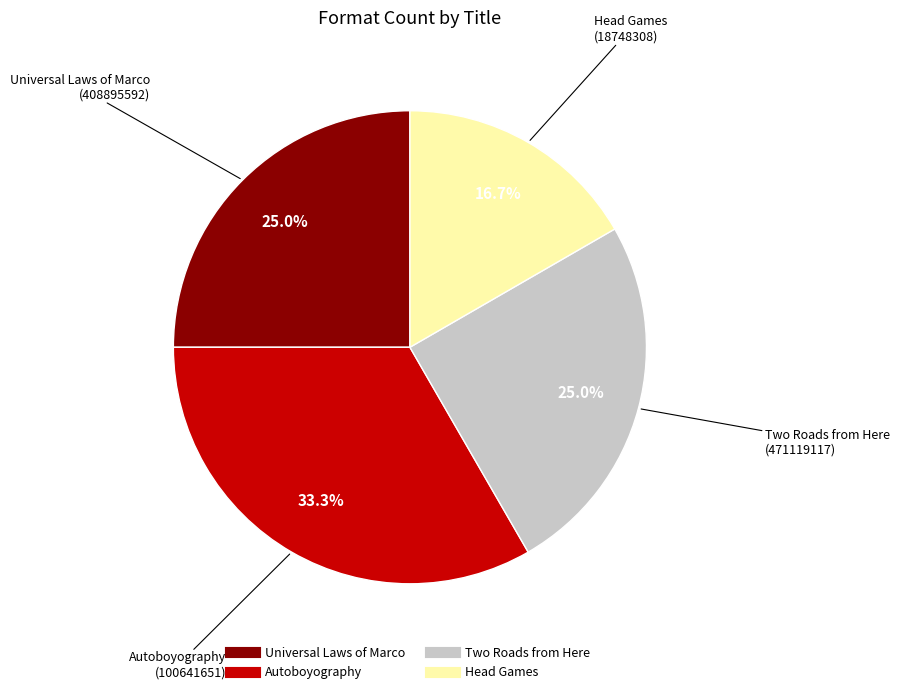

Is there any slice that represents more than half of the pie?

No